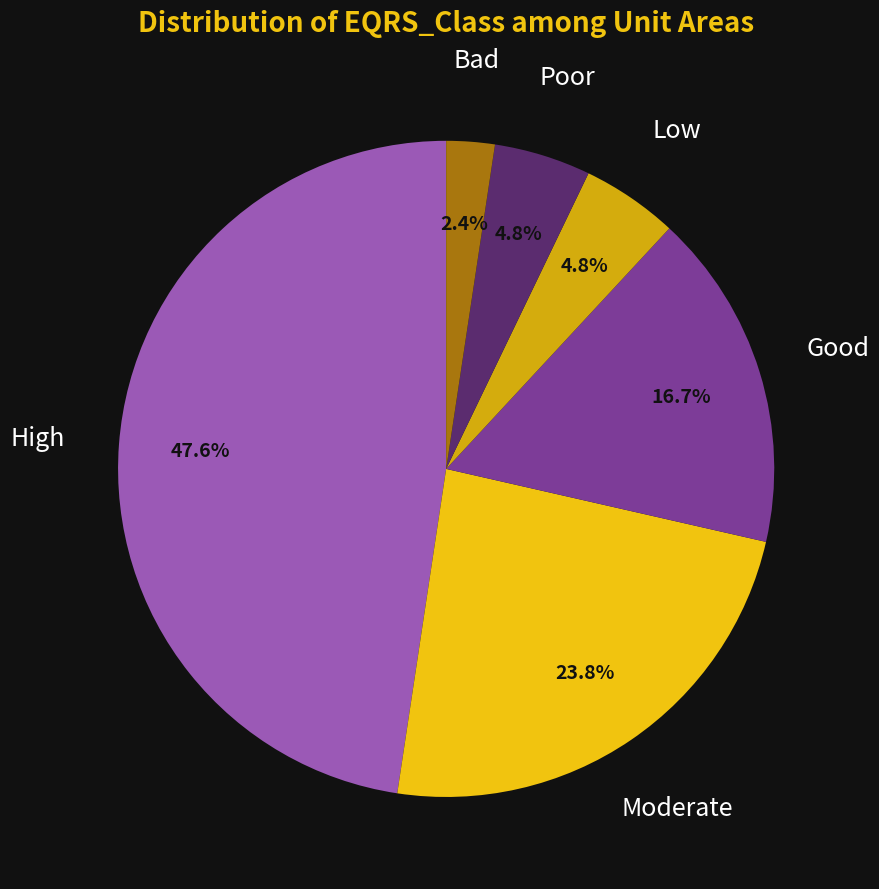

Do Low and Poor together represent more than half of the pie?

No